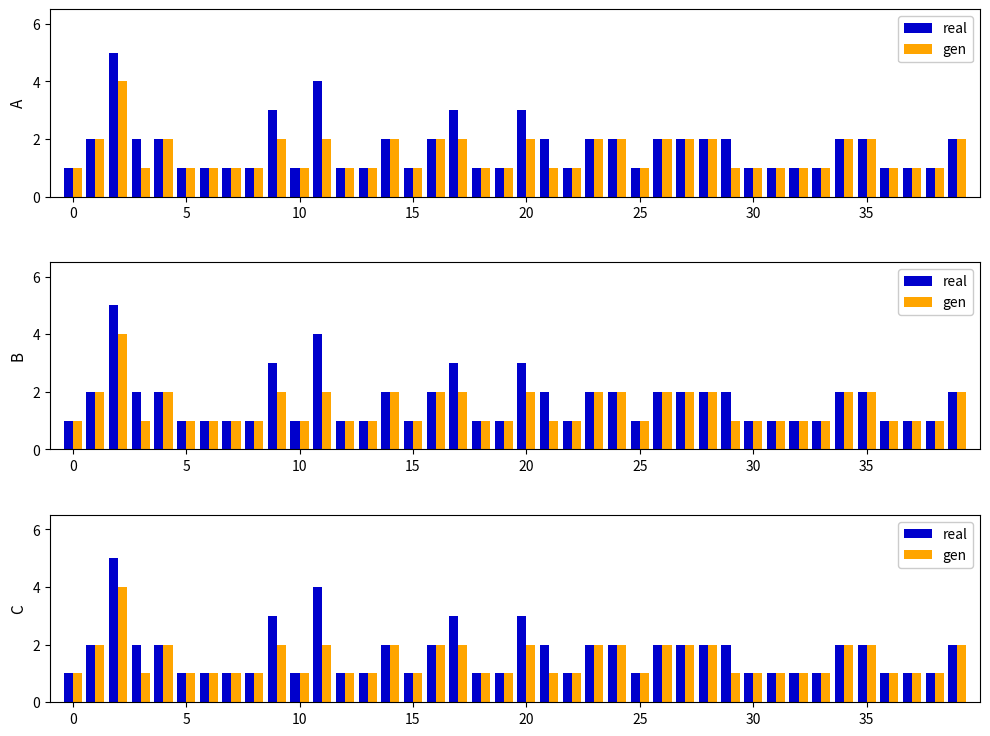

Is it true that real equals 1 at 0?

True